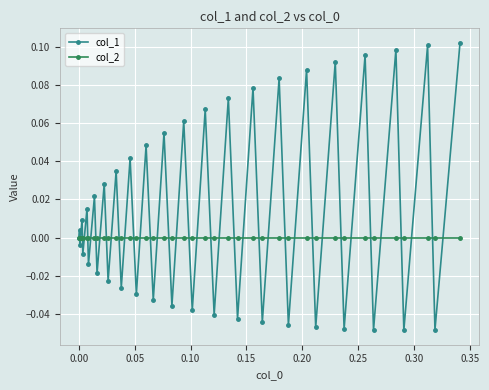

Which series ends up on top after the final intersection of col_2 and col_1?

col_1